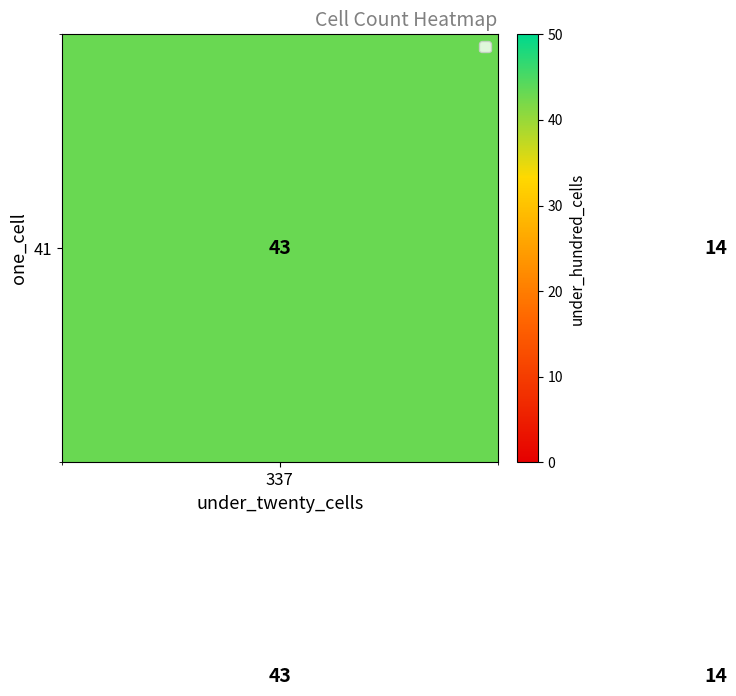

What is the minimum value shown in the chart?

14